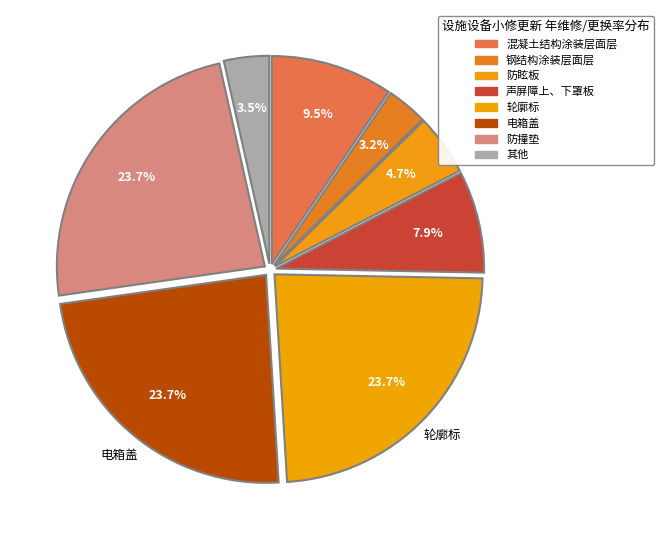

How many segments does this pie chart have?

8